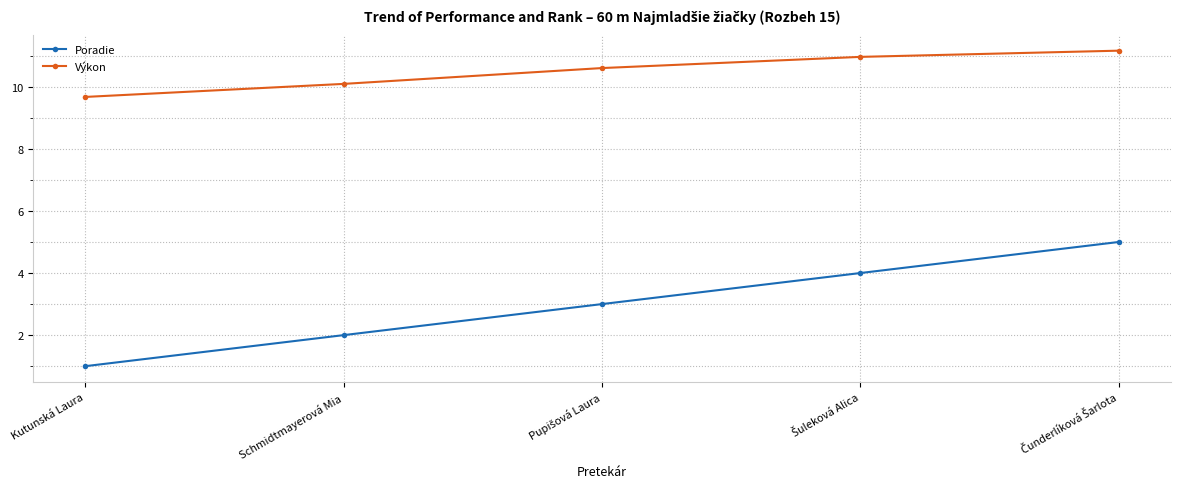

At which label does Výkon first exceed 10?

Schmidtmayerová Mia